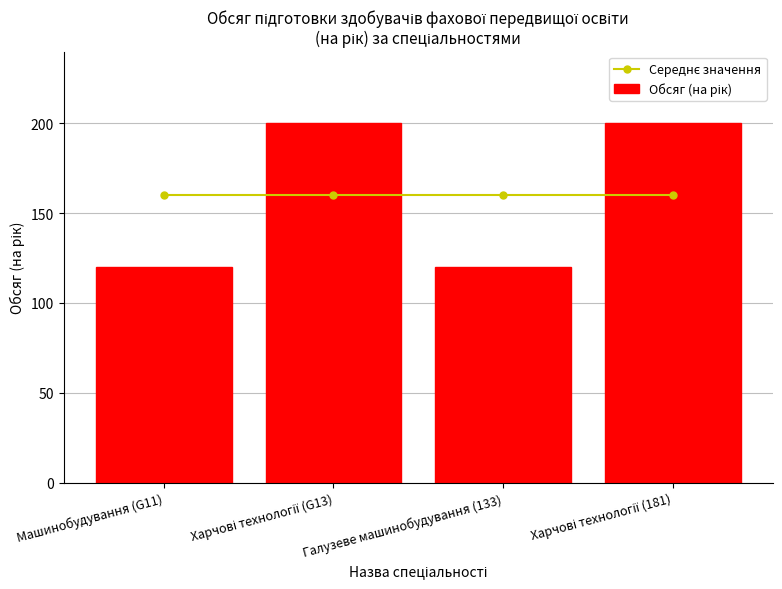

Which label corresponds to the smallest value in the chart?

Машинобудування (G11)